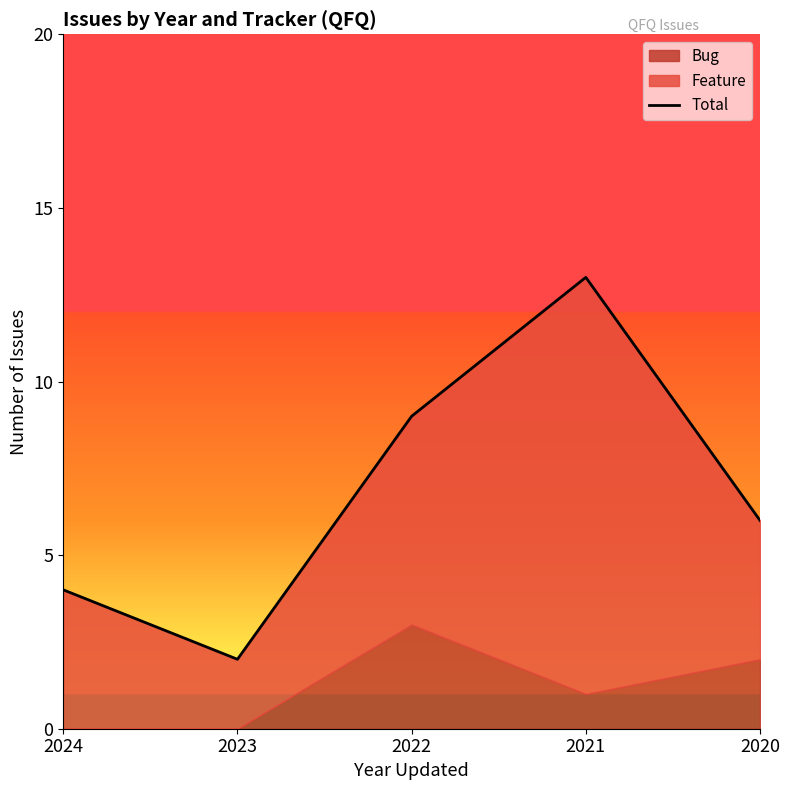

Which category has the lowest value across all series?

2023